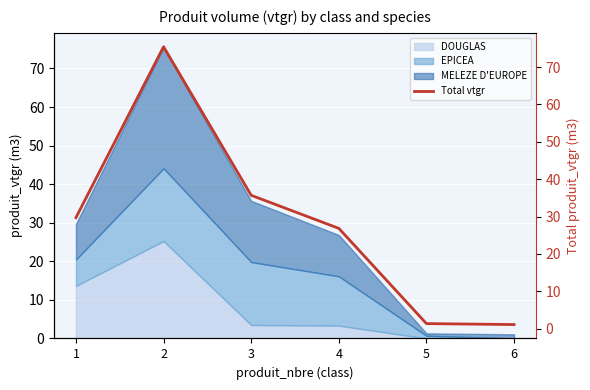

How many lines are shown in the chart?

1